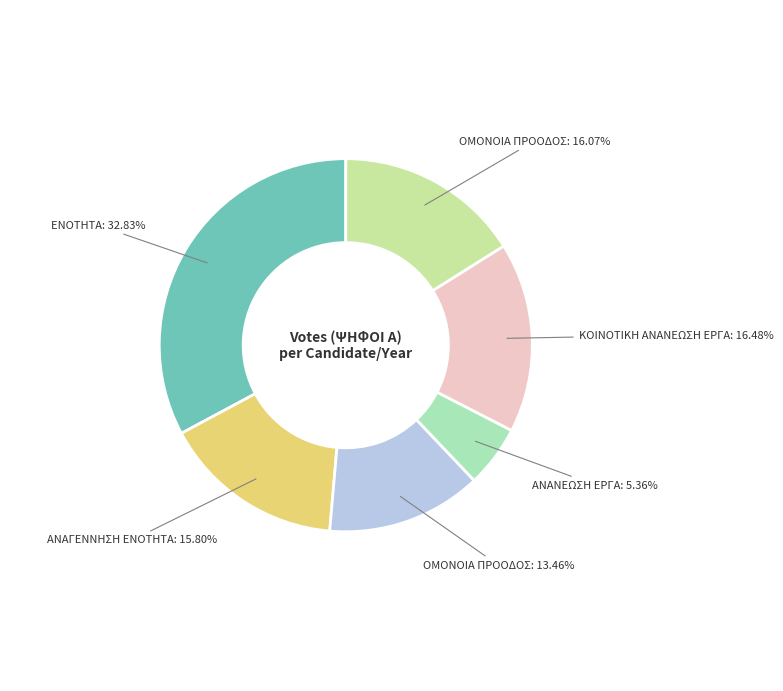

Is there any slice that represents more than half of the pie?

No